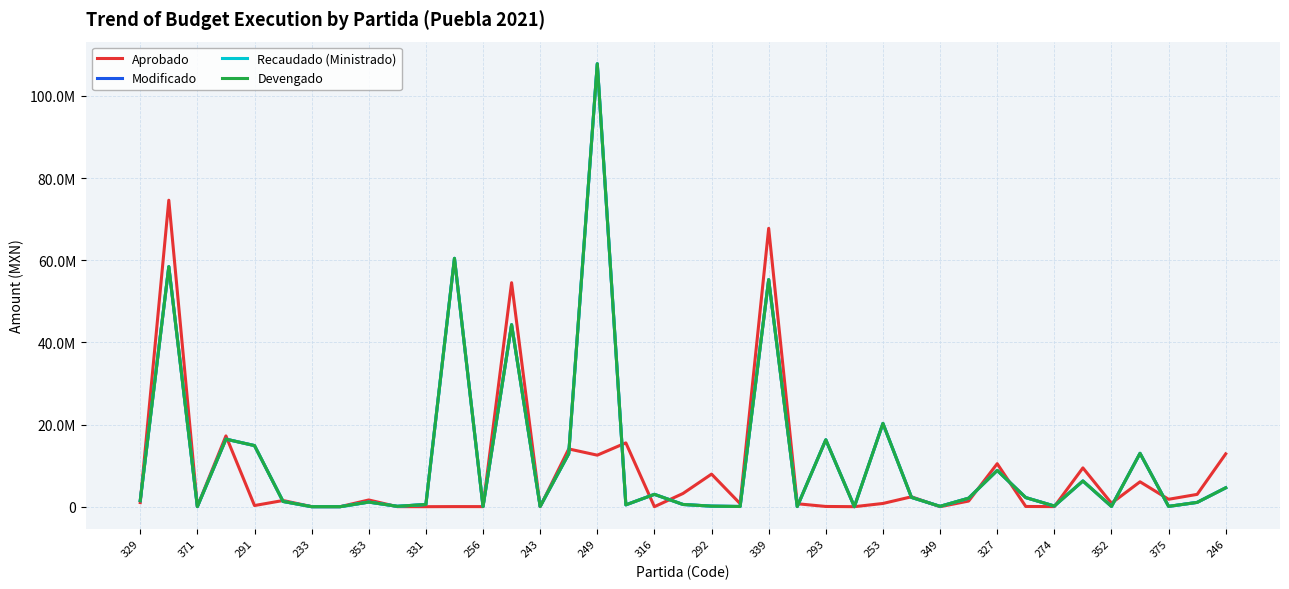

Is this an area chart (filled region under the line)?

No